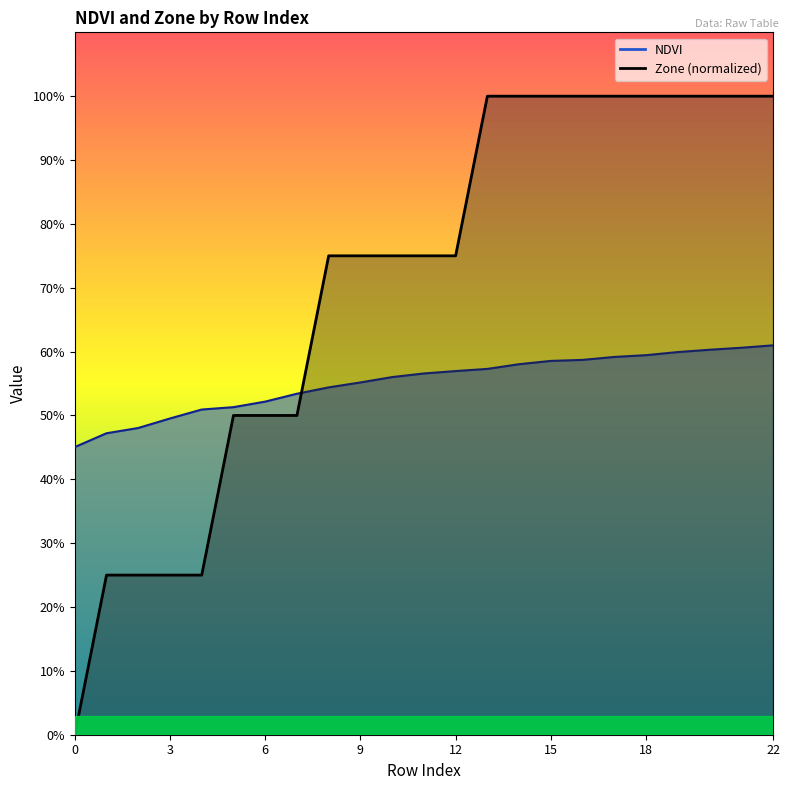

Between 11 and 9, which is larger?

11